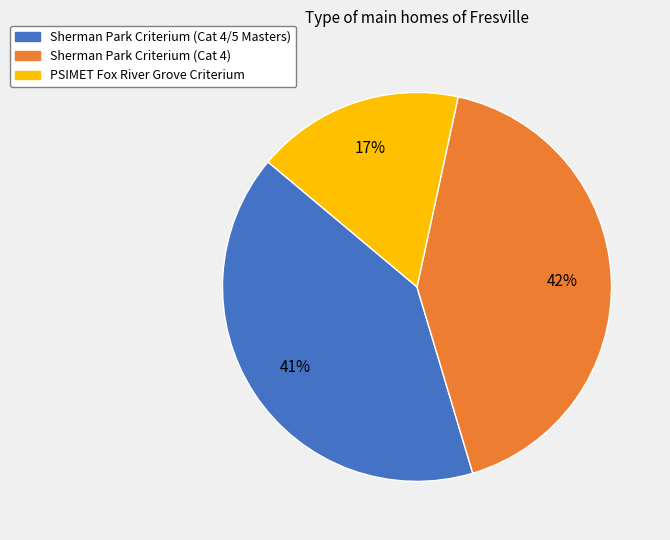

True or false: Sherman Park Criterium (Cat 4) accounts for 42% of the total.

True